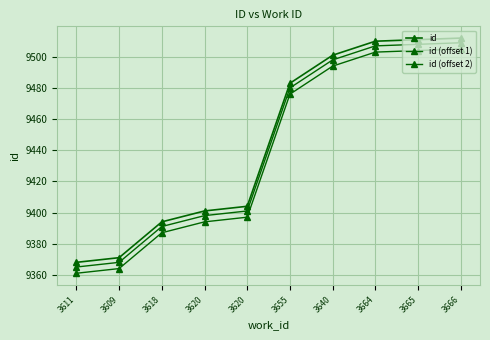

Reading left to right, transcribe all the data shown in this chart.

id: 3611=9368	3609=9371	3618=9394	3620=9401	3620=9404	3655=9483	3640=9501	3664=9510	3665=9511	3666=9512
id (offset 1): 3611=9365	3609=9368	3618=9391	3620=9398	3620=9401	3655=9480	3640=9498	3664=9507	3665=9508	3666=9509
id (offset 2): 3611=9361	3609=9364	3618=9387	3620=9394	3620=9397	3655=9476	3640=9494	3664=9503	3665=9504	3666=9505